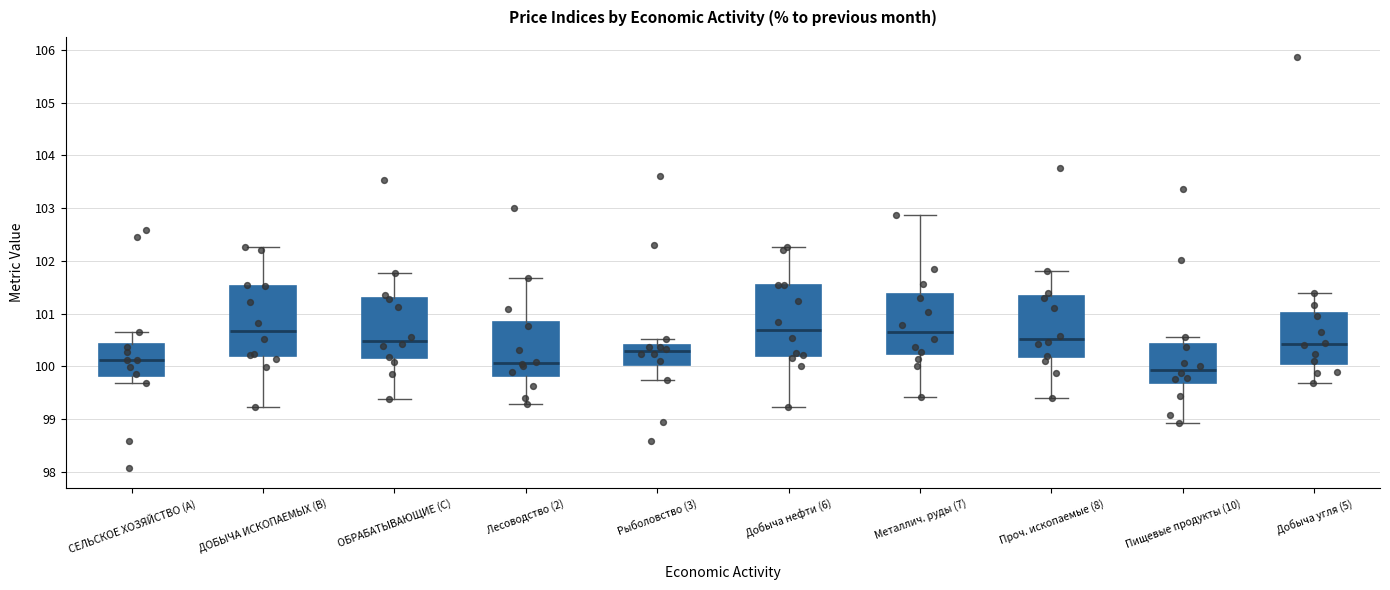

Reading left to right, read every box against the y-axis: the position of its median line, the range the box covers, and the ends of its whiskers. The values are not printed on the chart, so give them approximately, as read against the axis.

СЕЛЬСКОЕ ХОЗЯЙСТВО (A): median 100.1, box 99.8 to 100.4, whiskers 99.7 to 100.7
ДОБЫЧА ИСКОПАЕМЫХ (B): median 100.7, box 100.2 to 101.5, whiskers 99.2 to 102.3
ОБРАБАТЫВАЮЩИЕ (C): median 100.5, box 100.2 to 101.3, whiskers 99.4 to 101.8
Лесоводство (2): median 100.1, box 99.8 to 100.8, whiskers 99.3 to 101.7
Рыболовство (3): median 100.3, box 100.0 to 100.4, whiskers 99.7 to 100.5
Добыча нефти (6): median 100.7, box 100.2 to 101.5, whiskers 99.2 to 102.3
Металлич. руды (7): median 100.7, box 100.2 to 101.4, whiskers 99.4 to 102.9
Проч. ископаемые (8): median 100.5, box 100.2 to 101.3, whiskers 99.4 to 101.8
Пищевые продукты (10): median 99.9, box 99.7 to 100.4, whiskers 98.9 to 100.6
Добыча угля (5): median 100.4, box 100.1 to 101.0, whiskers 99.7 to 101.4